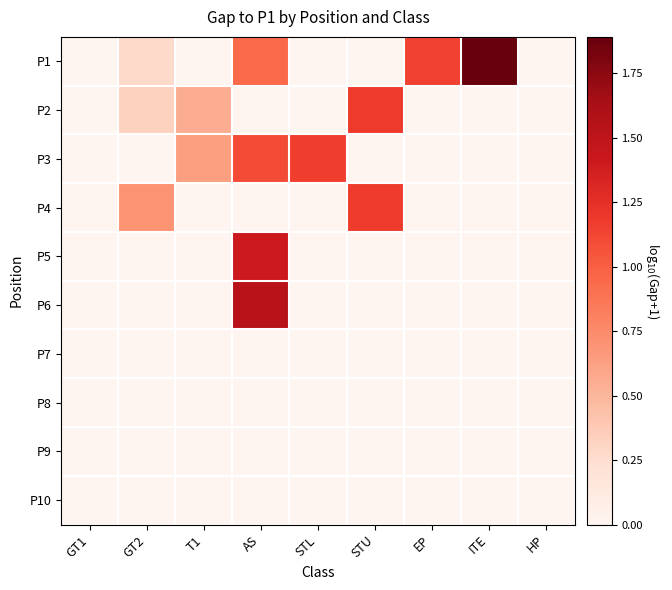

Reading right to left, extract all data points from this chart.

P1: HP=0.0	ITE=1.9	EP=1.2	STU=0.0	STL=0.0	AS=0.9	T1=0.0	GT2=0.3	GT1=0.0
P2: HP=0.0	ITE=0.0	EP=0.0	STU=1.2	STL=0.0	AS=0.0	T1=0.5	GT2=0.3	GT1=0.0
P3: HP=0.0	ITE=0.0	EP=0.0	STU=0.0	STL=1.2	AS=1.1	T1=0.6	GT2=0.0	GT1=0.0
P4: HP=0.0	ITE=0.0	EP=0.0	STU=1.2	STL=0.0	AS=0.0	T1=0.0	GT2=0.7	GT1=0.0
P5: HP=0.0	ITE=0.0	EP=0.0	STU=0.0	STL=0.0	AS=1.4	T1=0.0	GT2=0.0	GT1=0.0
P6: HP=0.0	ITE=0.0	EP=0.0	STU=0.0	STL=0.0	AS=1.5	T1=0.0	GT2=0.0	GT1=0.0
P7: HP=0.0	ITE=0.0	EP=0.0	STU=0.0	STL=0.0	AS=0.0	T1=0.0	GT2=0.0	GT1=0.0
P8: HP=0.0	ITE=0.0	EP=0.0	STU=0.0	STL=0.0	AS=0.0	T1=0.0	GT2=0.0	GT1=0.0
P9: HP=0.0	ITE=0.0	EP=0.0	STU=0.0	STL=0.0	AS=0.0	T1=0.0	GT2=0.0	GT1=0.0
P10: HP=0.0	ITE=0.0	EP=0.0	STU=0.0	STL=0.0	AS=0.0	T1=0.0	GT2=0.0	GT1=0.0